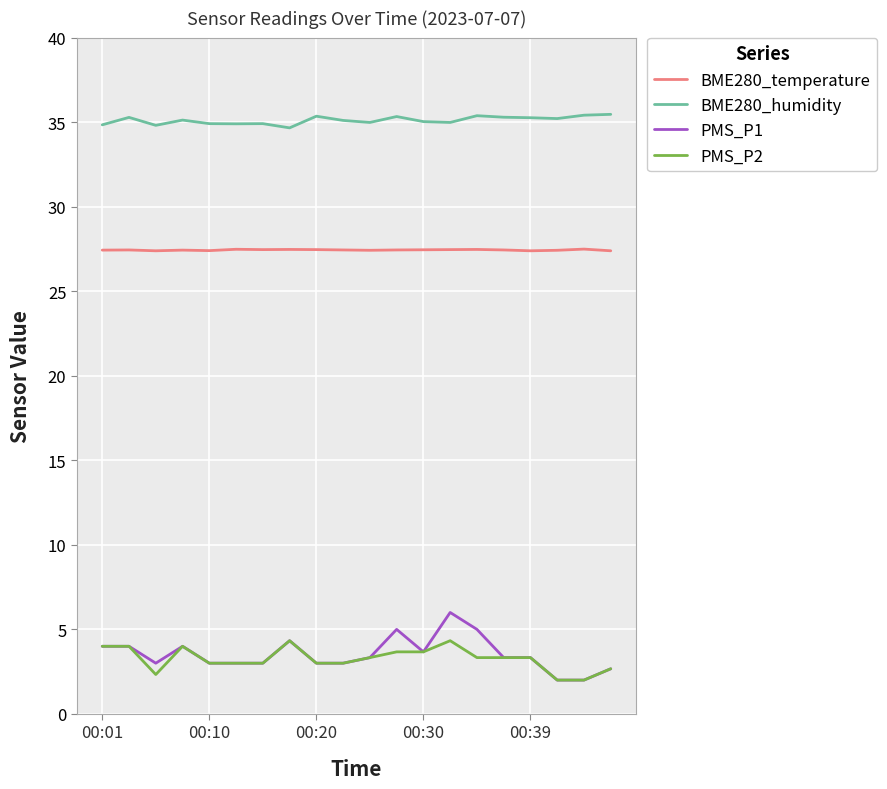

True or false: BME280_temperature and BME280_humidity intersect in this chart.

False